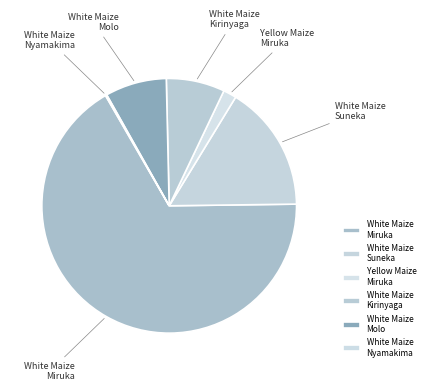

Between White Maize Molo and Yellow Maize Miruka, which is larger?

White Maize Molo